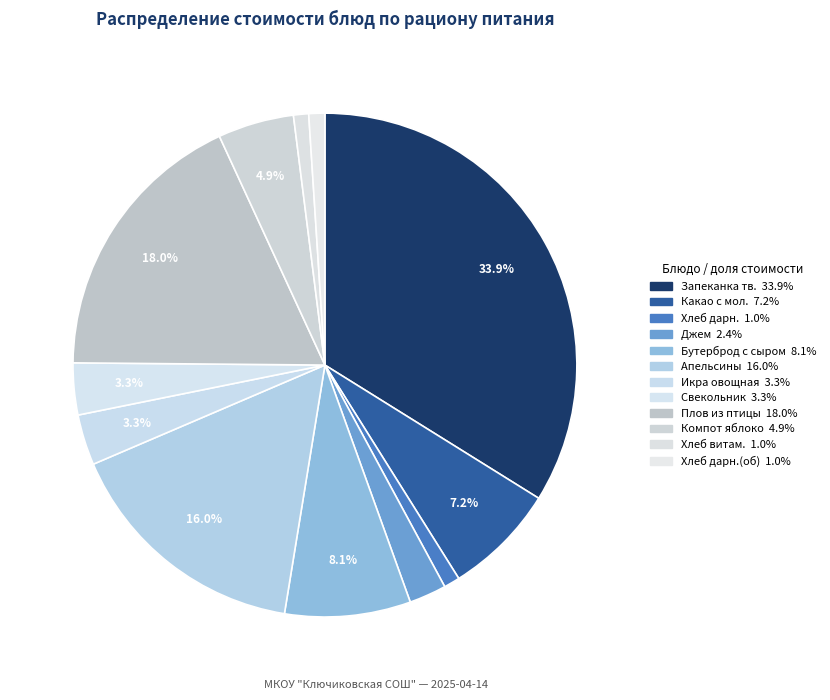

What is the largest slice in the pie chart?

запеканка творожная